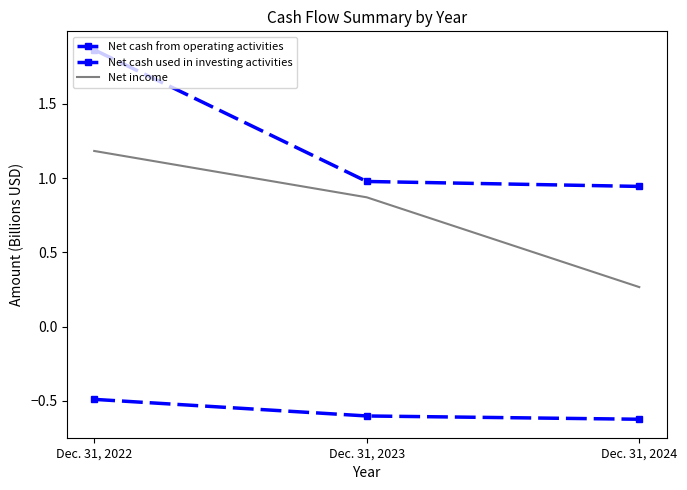

At which label does Net cash used in investing activities reach its peak?

Dec. 31, 2022